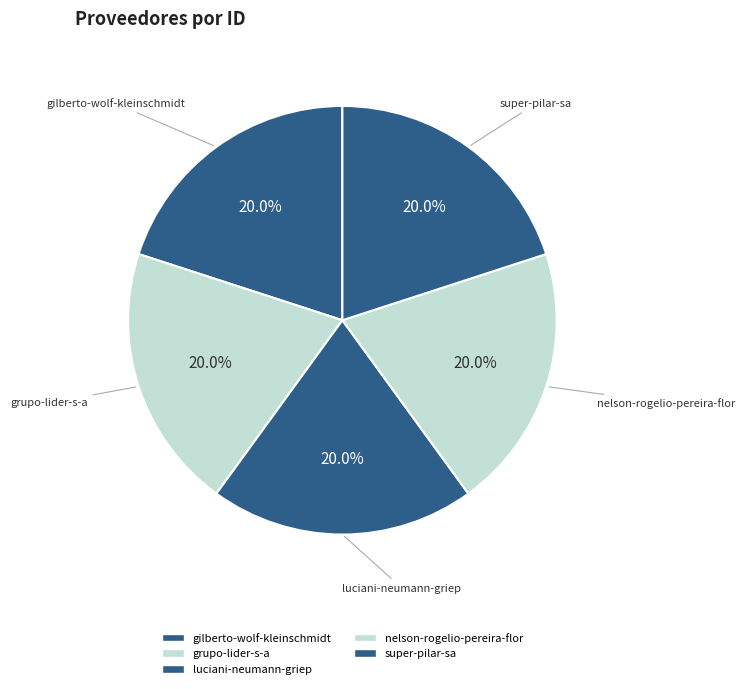

Approximately how many times larger is the value at nelson-rogelio-pereira-flor compared to grupo-lider-s-a?

1.0